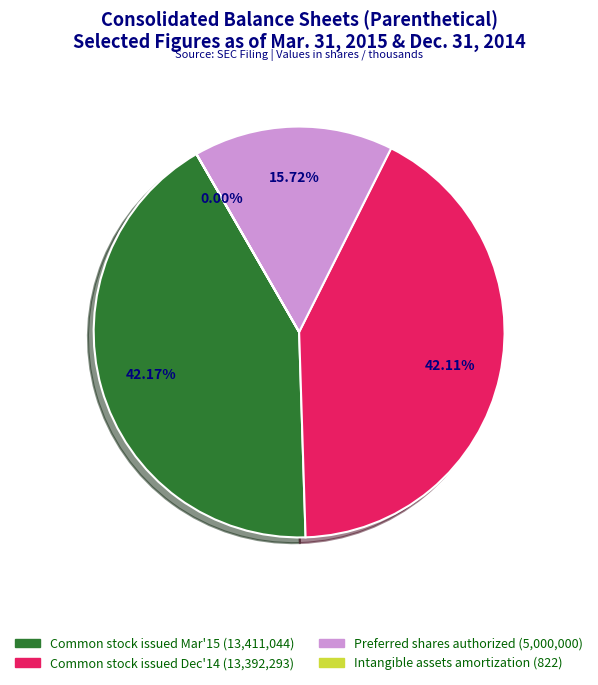

Is there any slice that represents more than half of the pie?

No